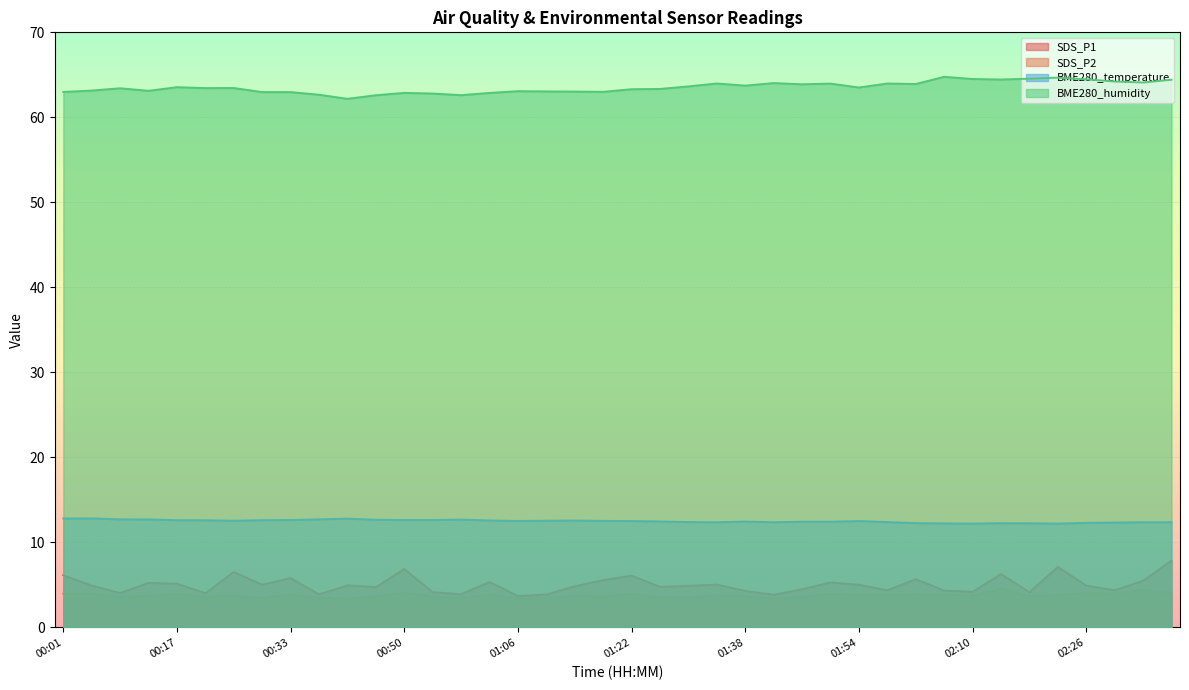

Which series changed the most between 01:50 and 02:14?

SDS_P1